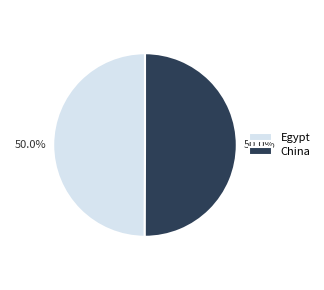

True or false: Egypt accounts for 38% of the total.

False